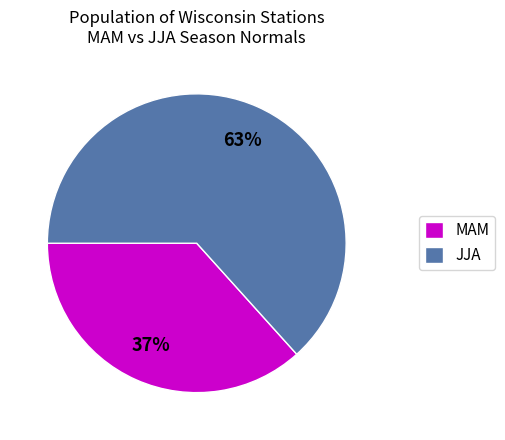

To the nearest percent, what is the average slice percentage?

50%